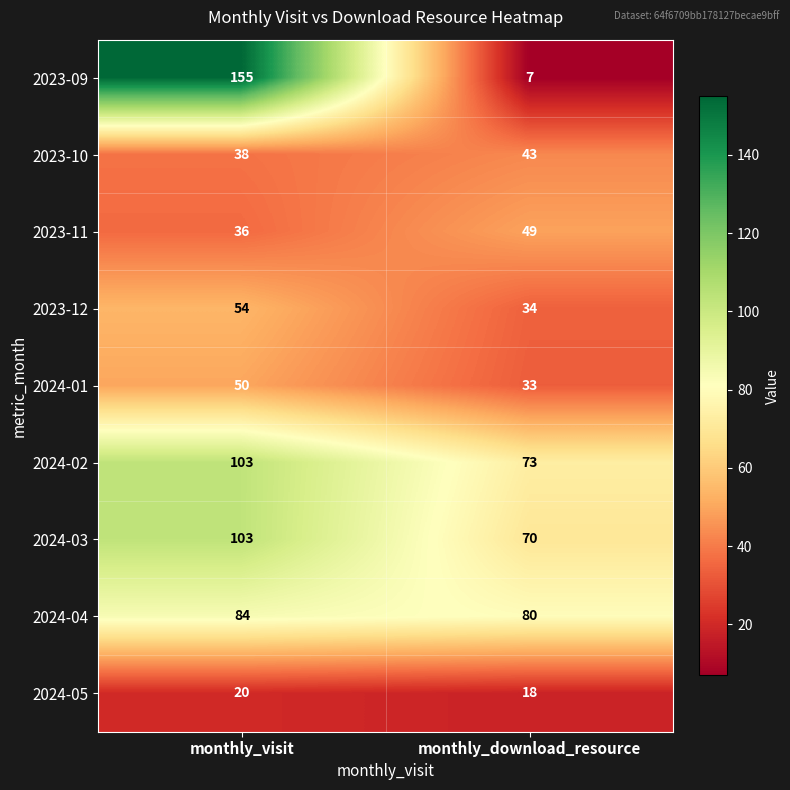

What is the difference between the 2023-12 values at monthly_download_resource and monthly_visit?

20